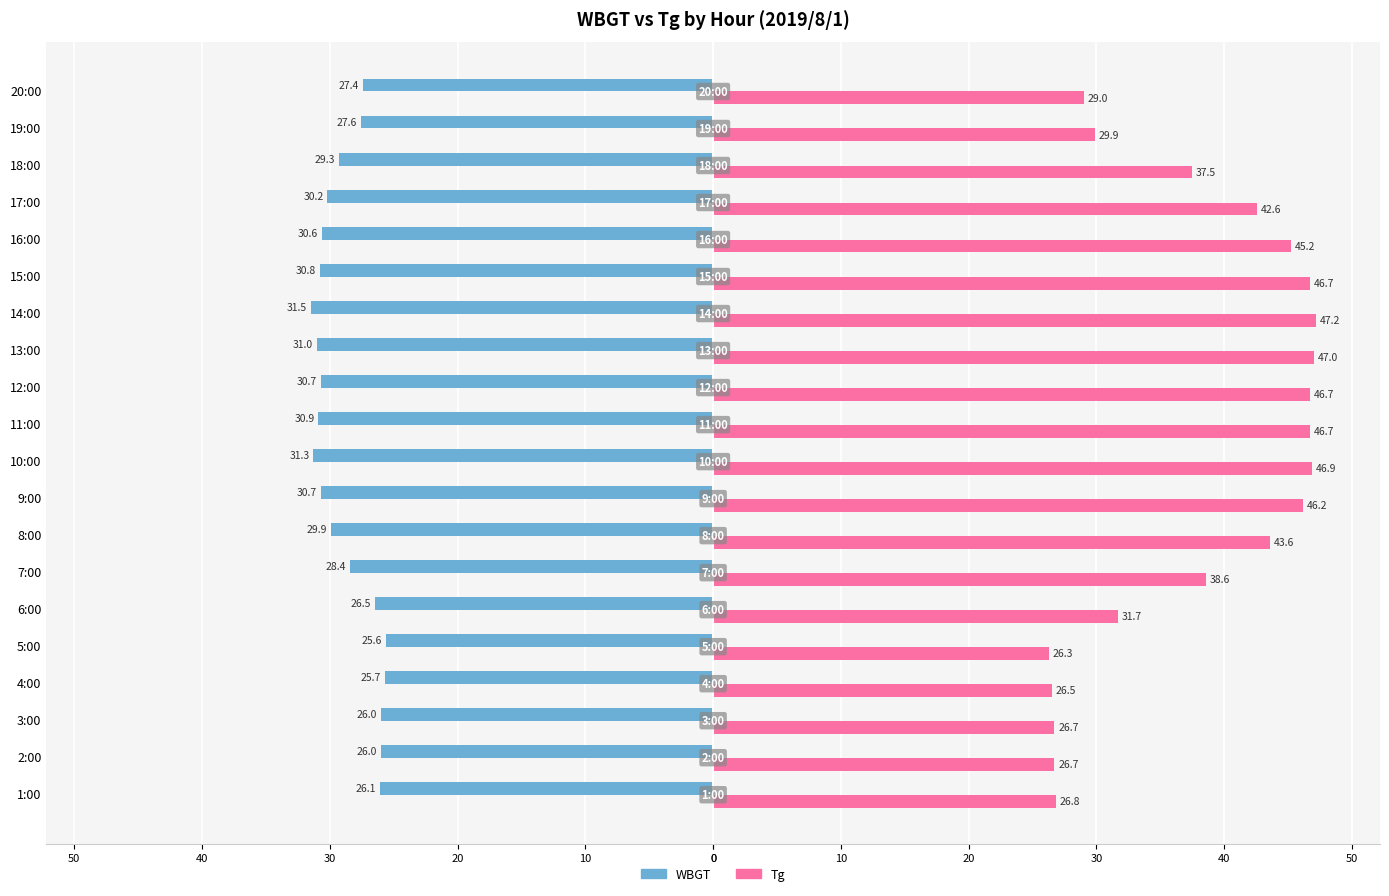

Reading left to right, transcribe all the data shown in this chart.

WBGT: -26.1	-26.0	-26.0	-25.7	-25.6	-26.5	-28.4	-29.9	-30.7	-31.3	-30.9	-30.7	-31.0	-31.5	-30.8	-30.6	-30.2	-29.3	-27.6	-27.4
Tg: 26.8	26.7	26.7	26.5	26.3	31.7	38.6	43.6	46.2	46.9	46.7	46.7	47.0	47.2	46.7	45.2	42.6	37.5	29.9	29.0